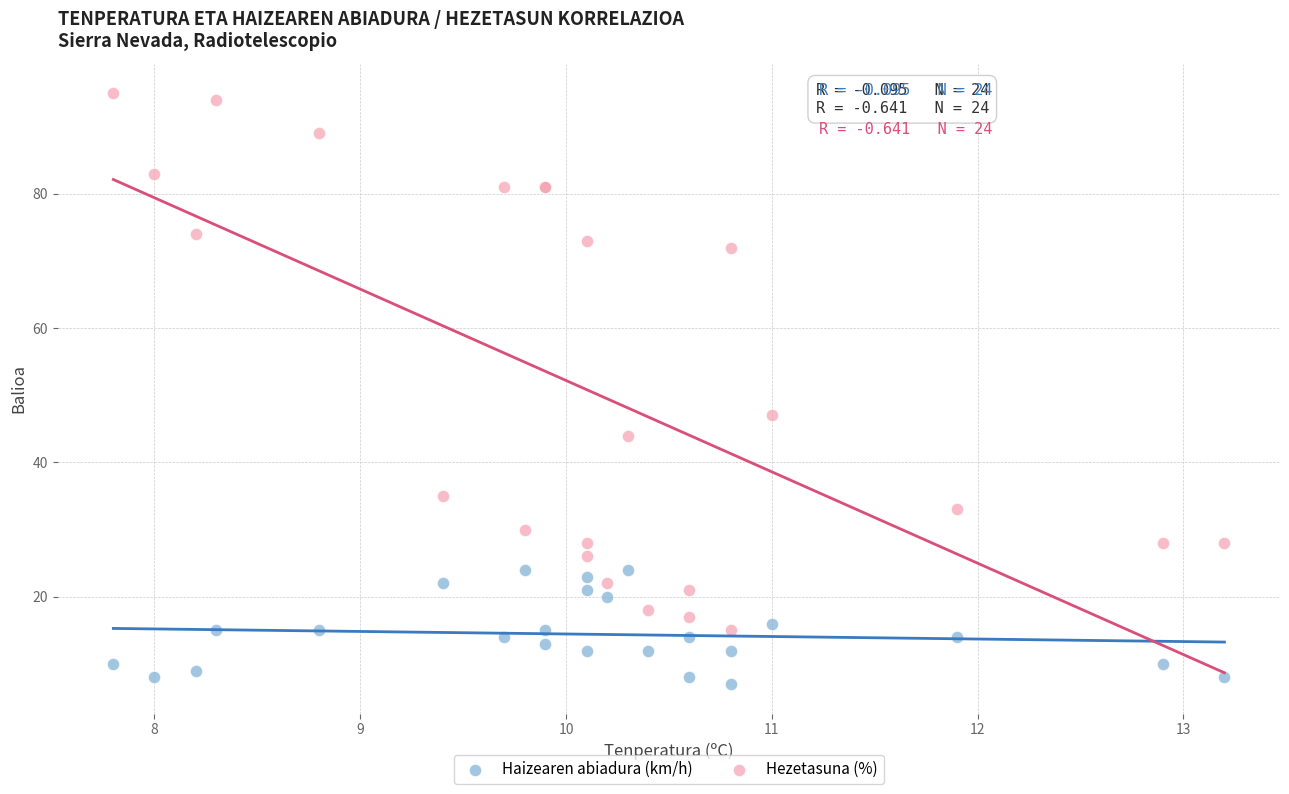

Across all series, what Y value is closest to 51?

47